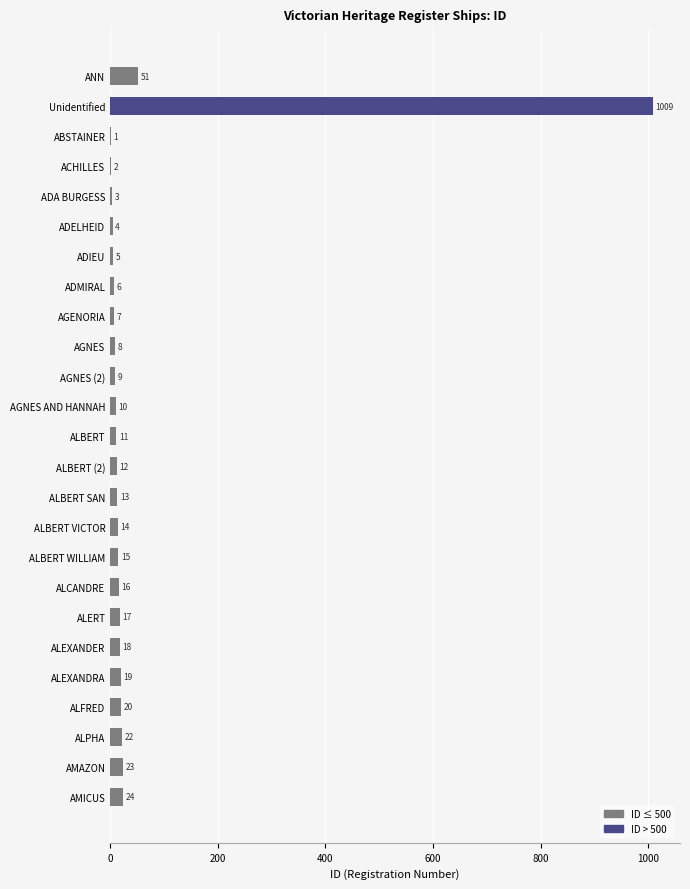

Which category has the highest value across all series?

Unidentified